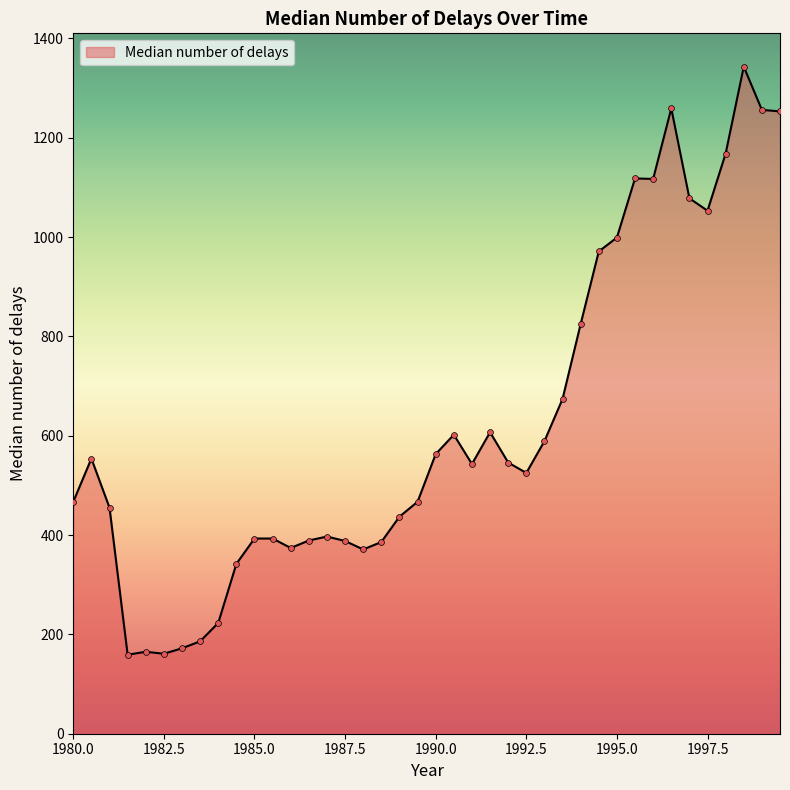

What is the smallest value displayed?

159